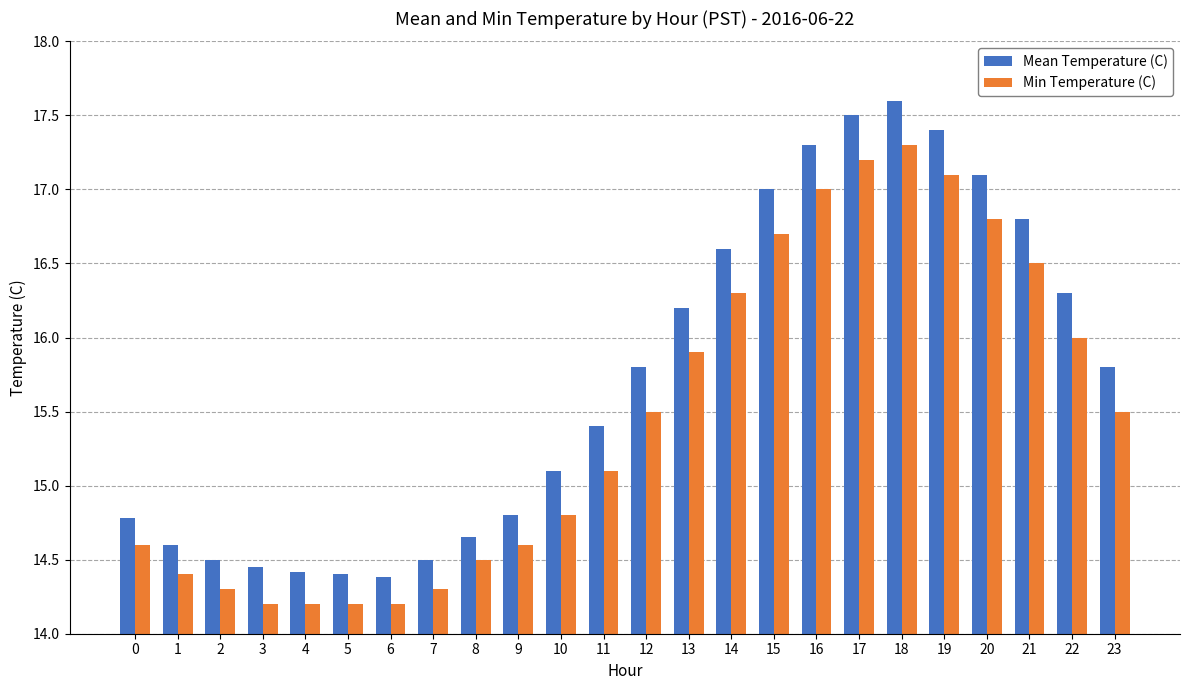

At how many categories does at least one series exceed 16?

10